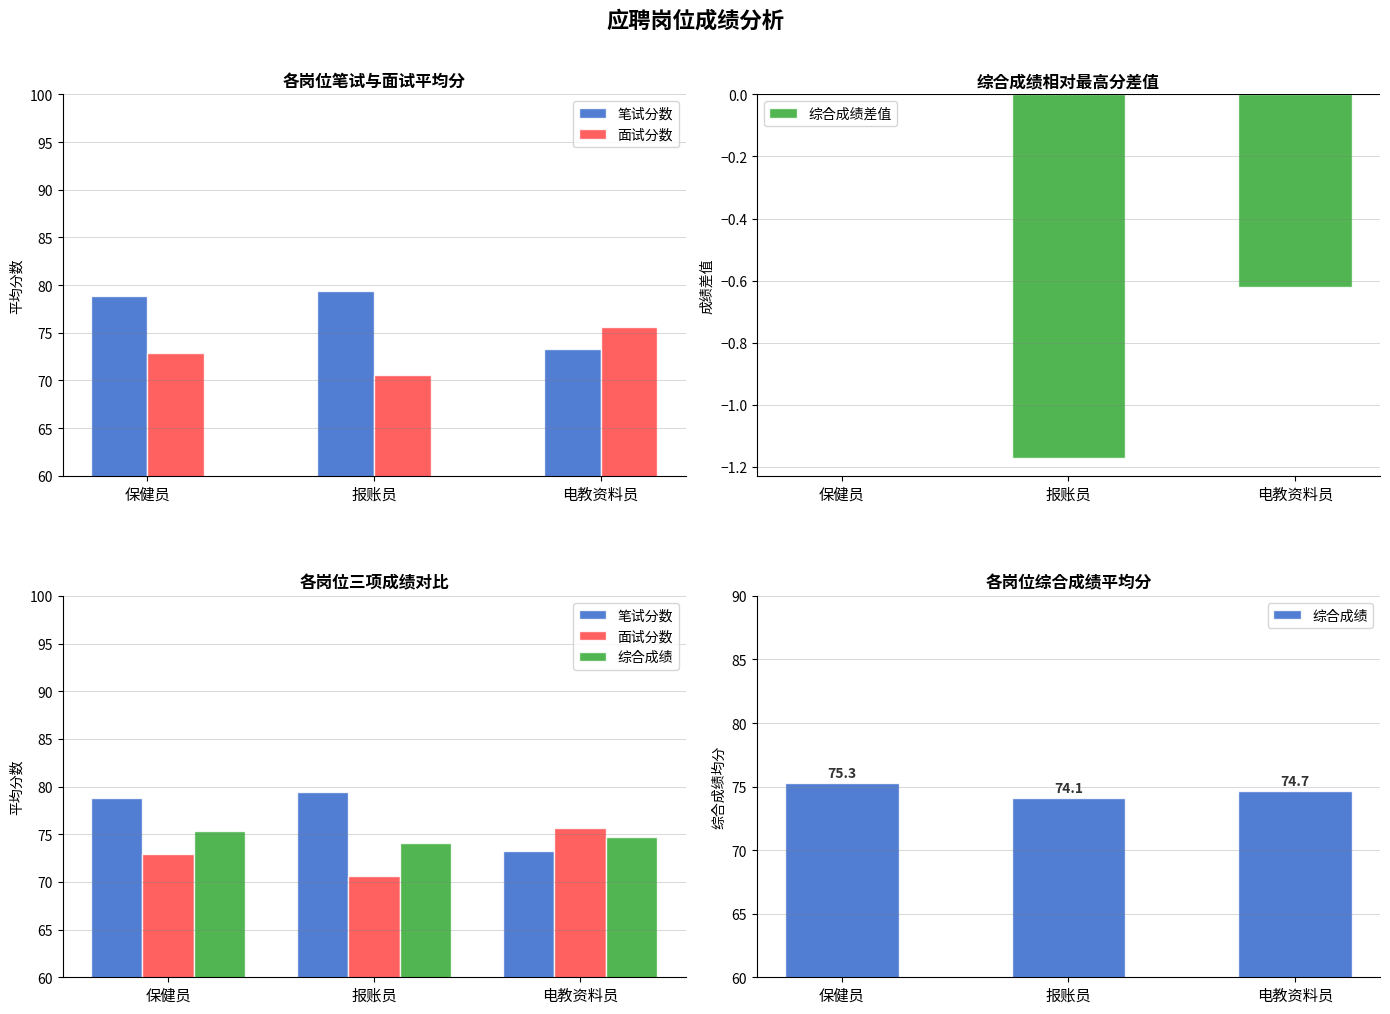

True or false: 笔试分数 has a value of 73.2 at 电教资料员.

True